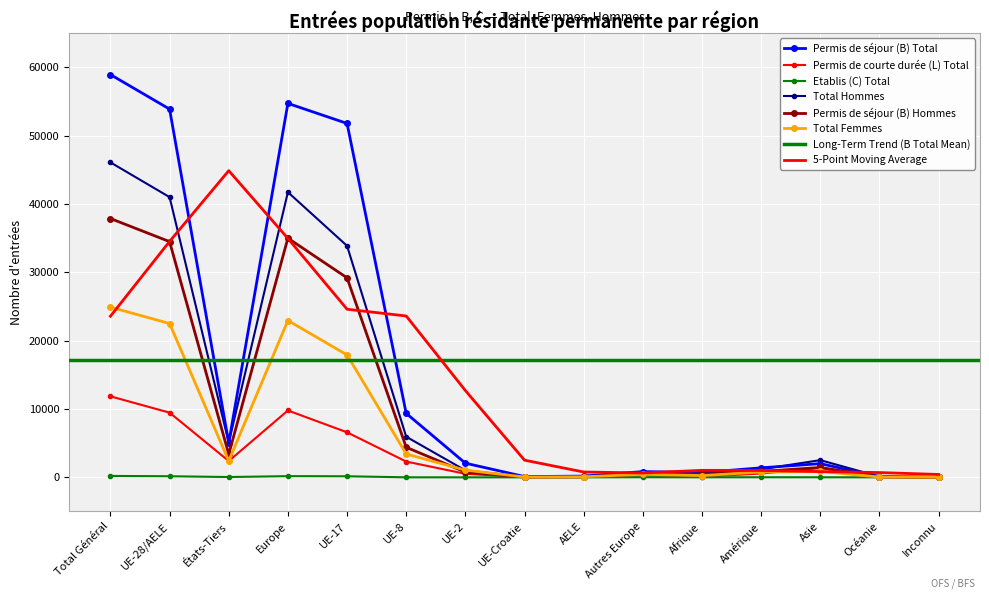

Where do Total Femmes and Permis de séjour (B) Hommes first cross each other?

UE-8 and UE-2